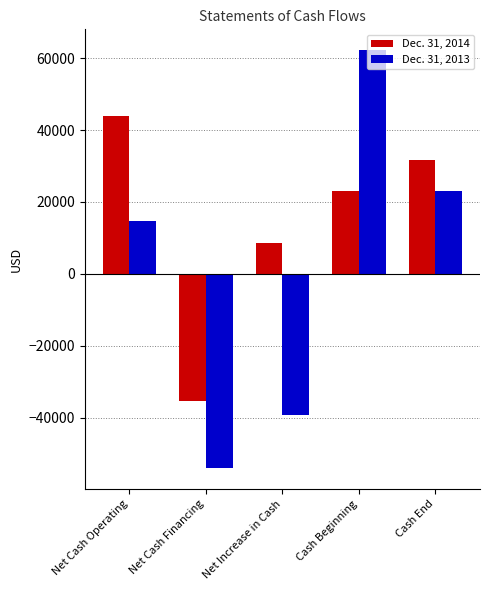

Reading left to right, list all the values displayed in this chart.

Dec. 31, 2014: 43936	-35374	8562	23013	31575
Dec. 31, 2013: 14799	-54000	-39201	62214	23013